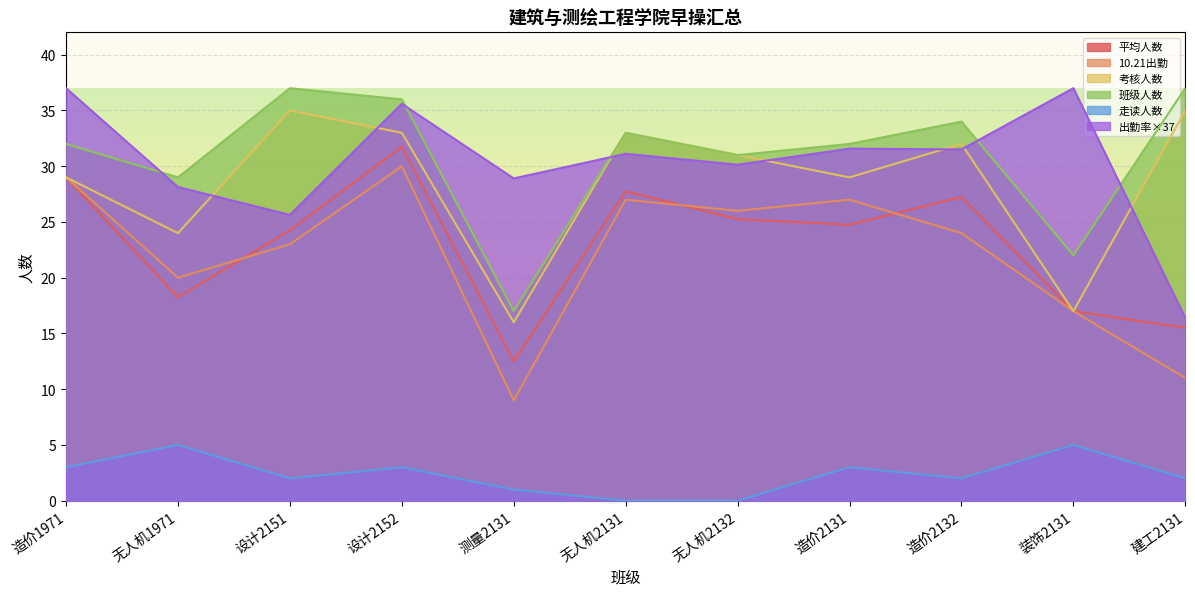

What is the difference between the second highest and minimum values in the 考核人数 series?

19.0